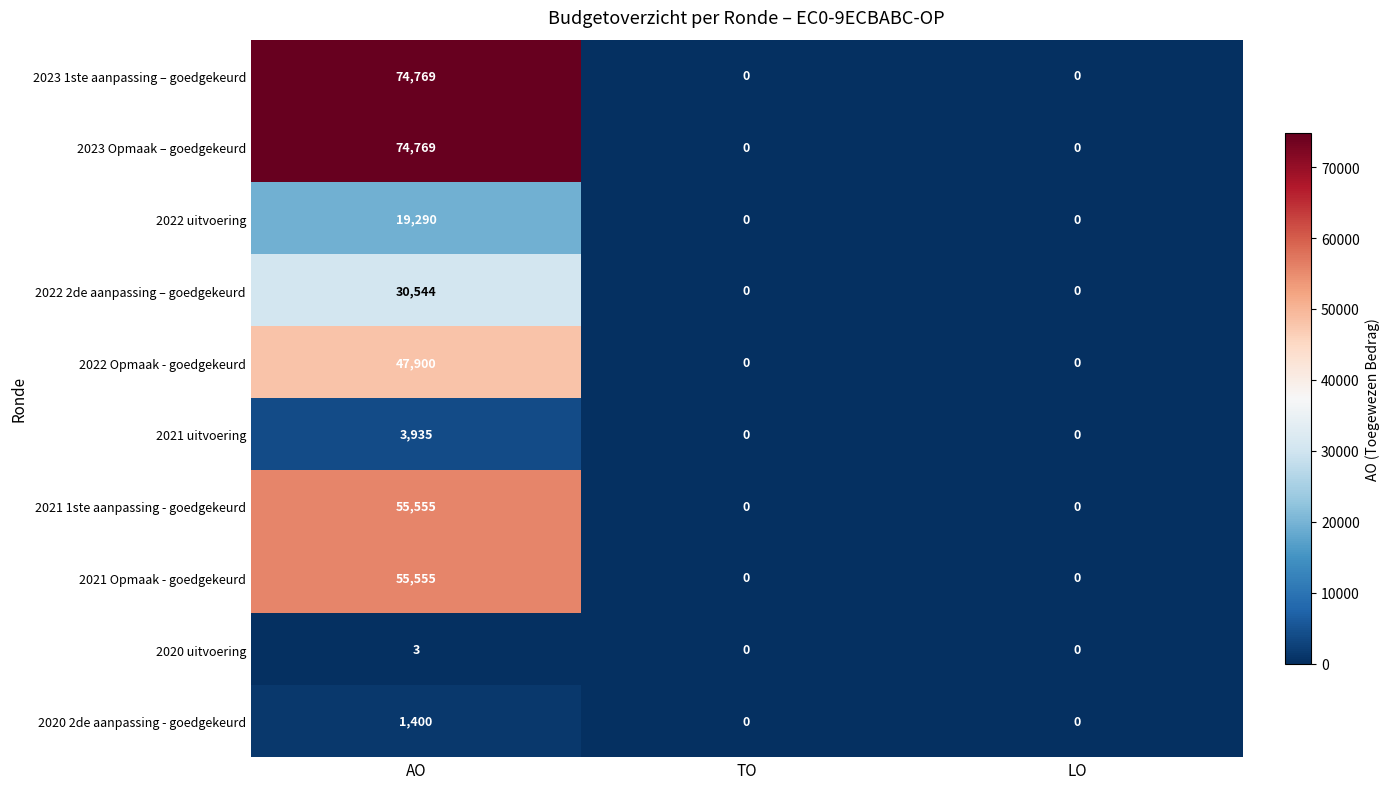

How many data points in 2023 Opmaak – goedgekeurd are above 0?

1